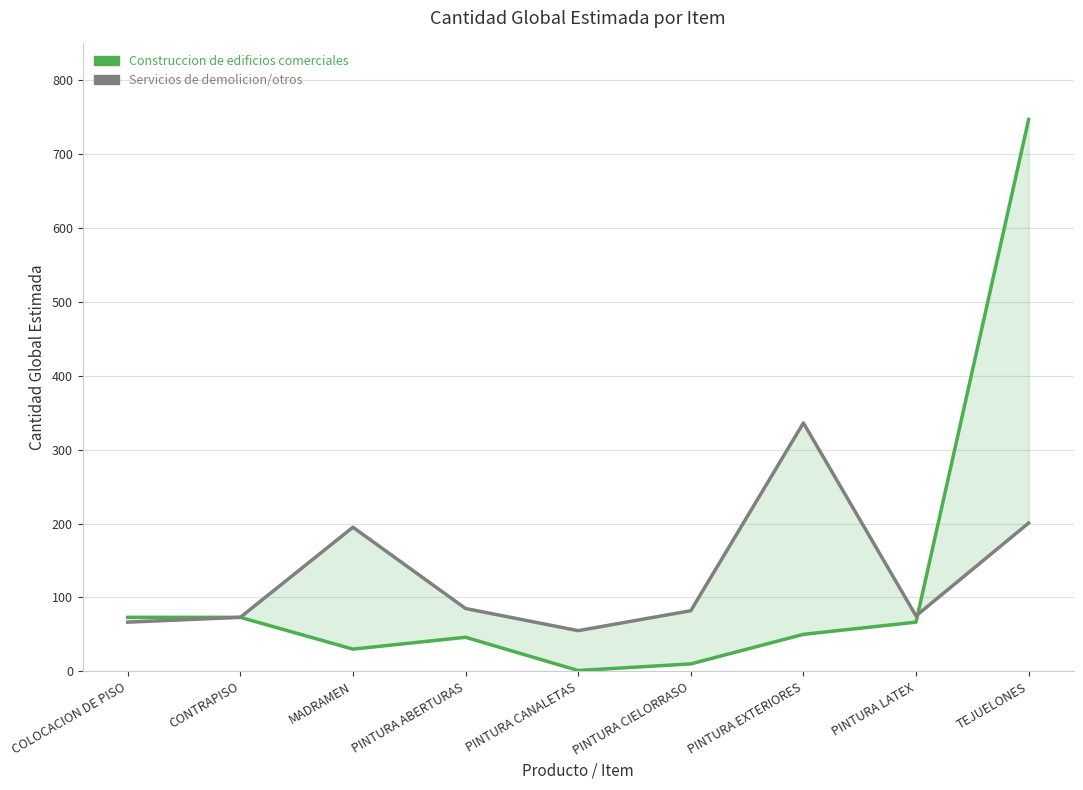

What is the value of the Construccion de edificios comerciales point at the 4th from the left?

46.0